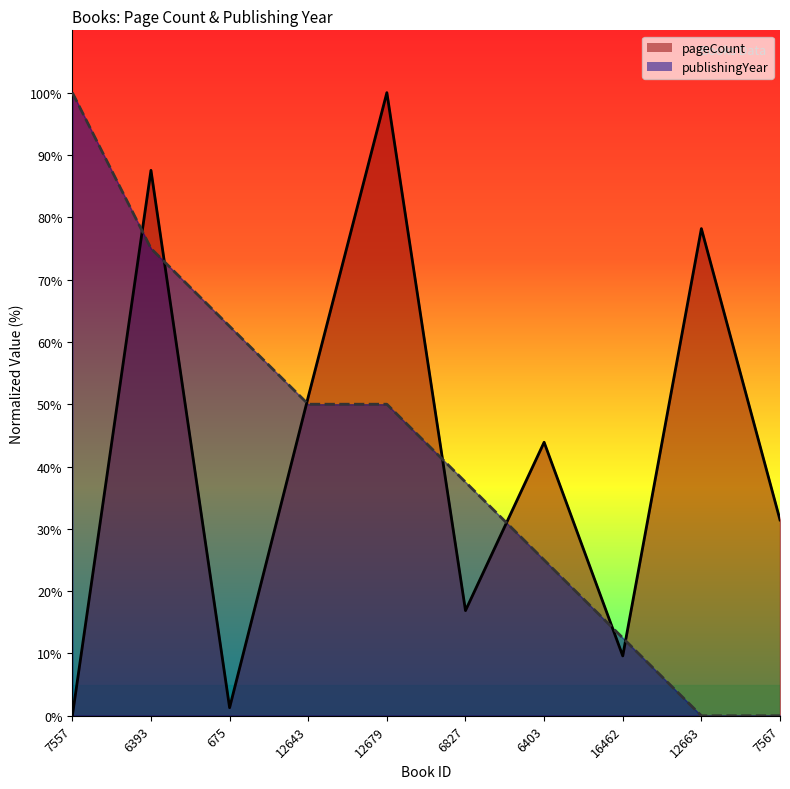

What is the spread (max minus min) of values at 6827?

20.6